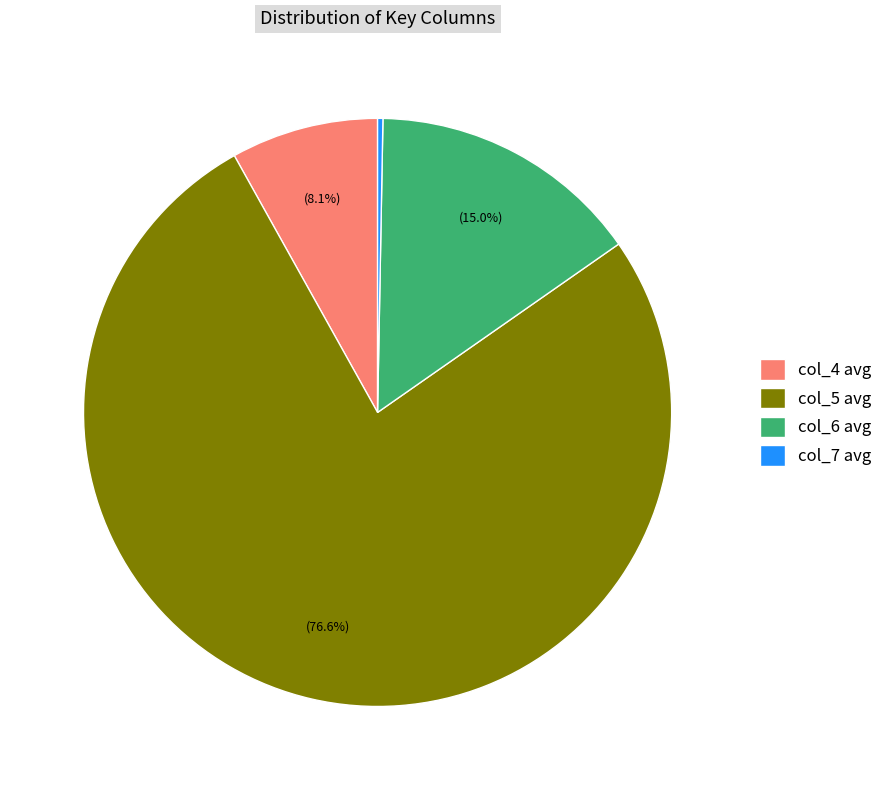

How much of the chart is everything except col_5 avg?

23.4%